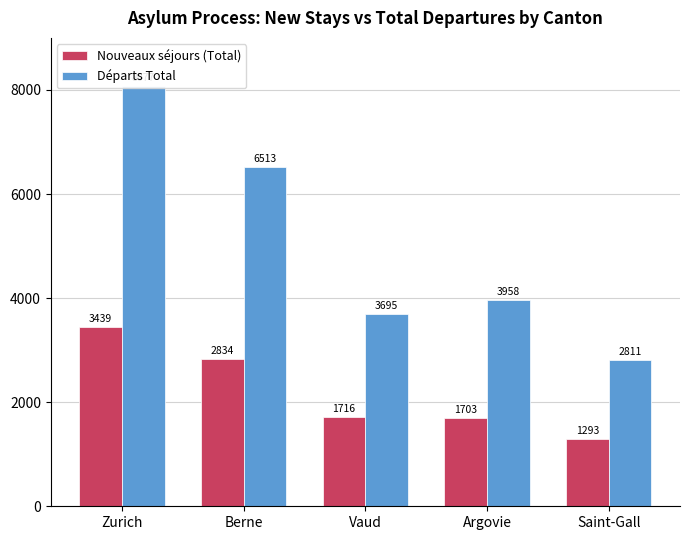

What position from the left is Berne?

2